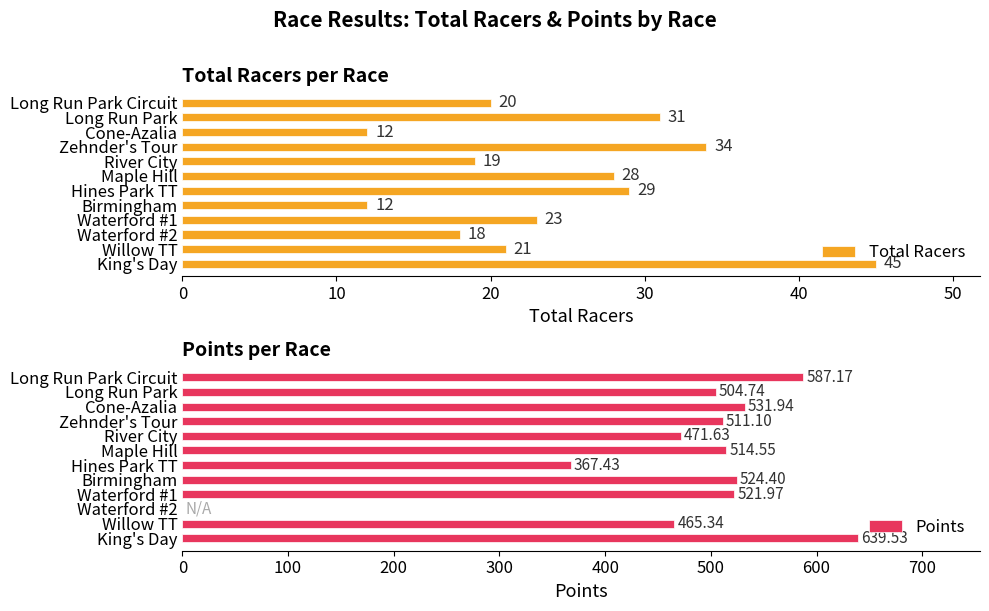

What is the approximate value of Total Racers at Maple Hill, to the nearest 5?

30